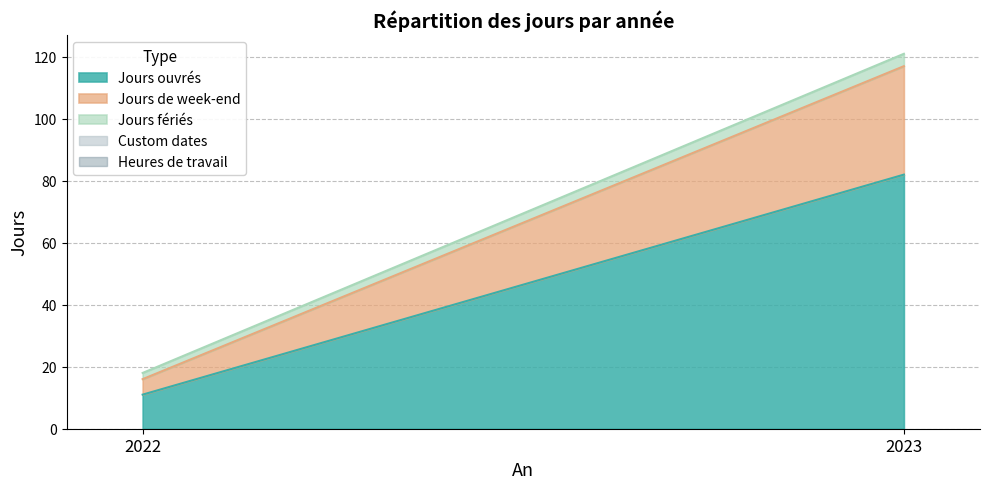

List the labels in order of Heures de travail value, largest first.

2022, 2023